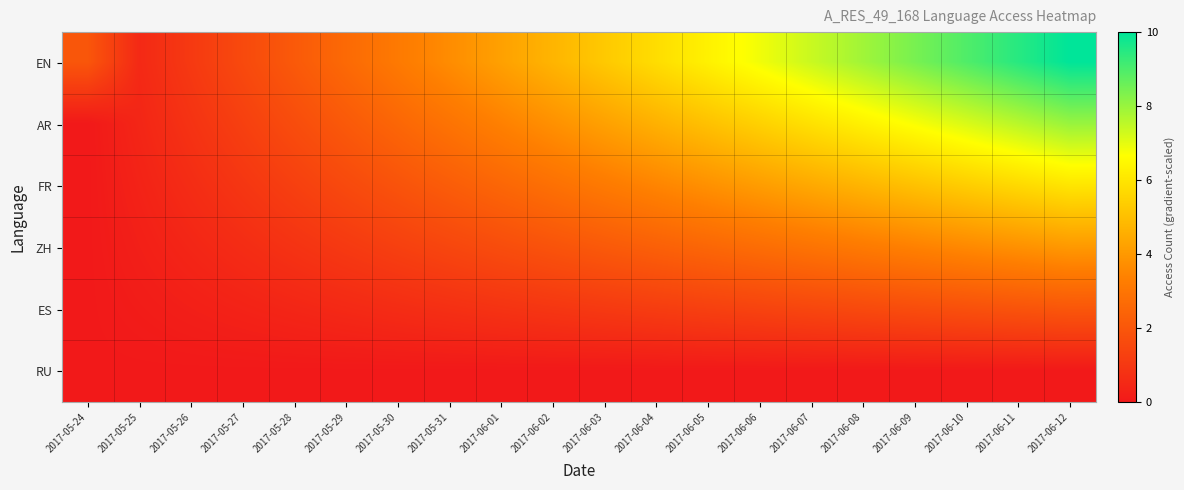

Rank the series by their average value, from lowest to highest.

RU, ES, ZH, FR, AR, EN